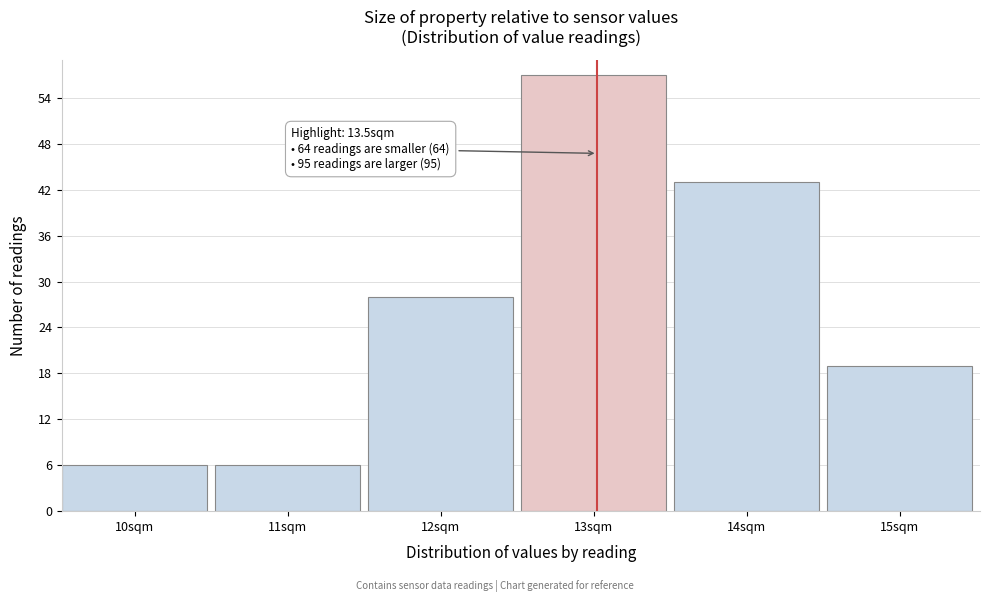

Reading left to right, transcribe all the data shown in this chart.

10sqm=6	11sqm=6	12sqm=28	13sqm=57	14sqm=43	15sqm=19